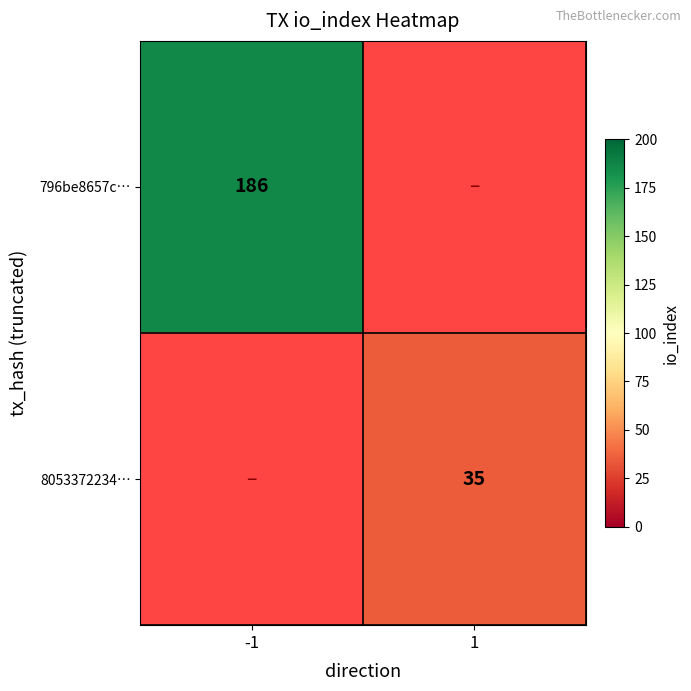

Is it true that 8053372234… equals 15 at 1?

False